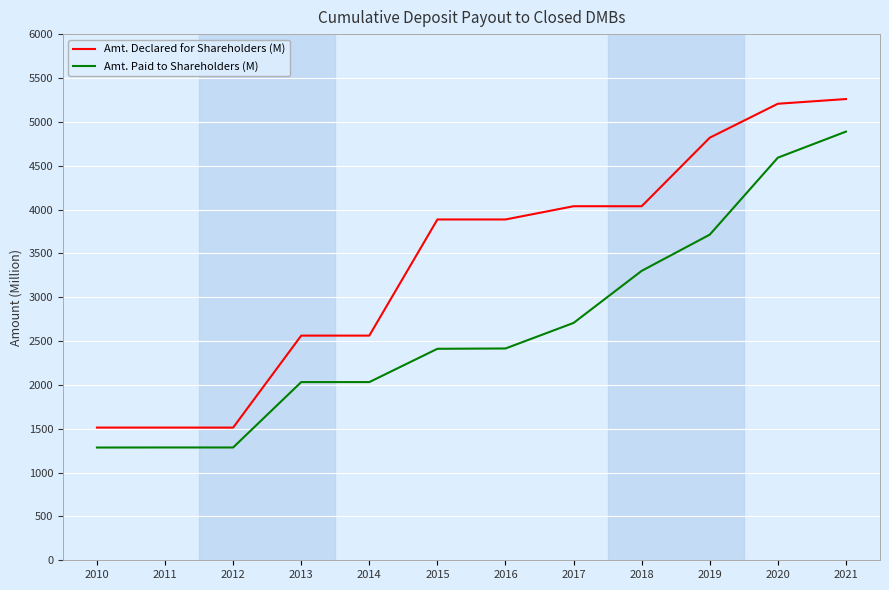

What is the total value across all series at 2016?

6301.6